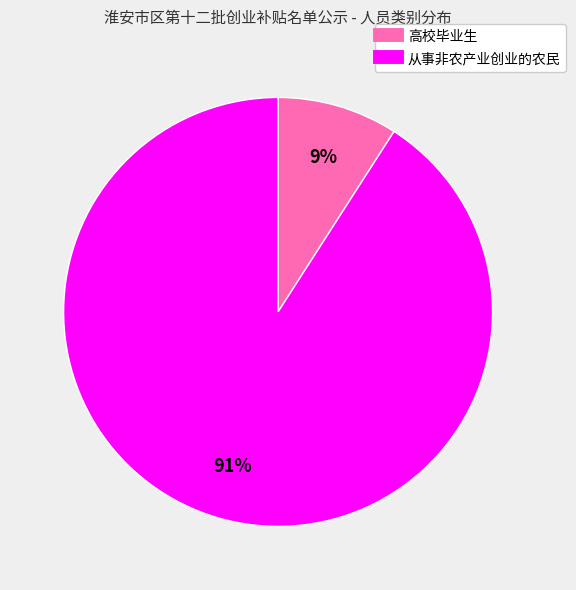

To the nearest percent, what is the difference between the 从事非农产业创业的农民 and 高校毕业生 slice percentages?

82%